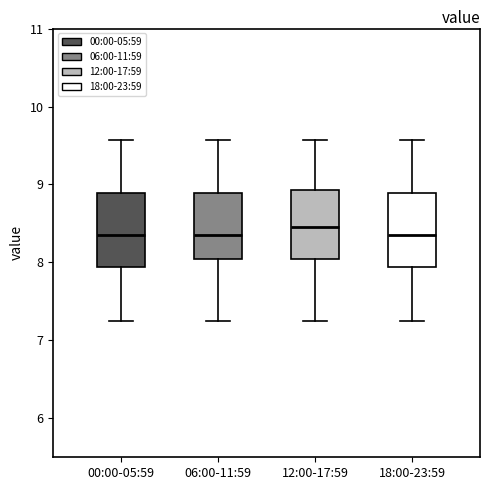

Reading left to right, read every box against the y-axis: the position of its median line, the range the box covers, and the ends of its whiskers. The values are not printed on the chart, so give them approximately, as read against the axis.

00:00-05:59: median 8.4, box 7.9 to 8.9, whiskers 7.3 to 9.6
06:00-11:59: median 8.4, box 8.0 to 8.9, whiskers 7.3 to 9.6
12:00-17:59: median 8.5, box 8.0 to 8.9, whiskers 7.3 to 9.6
18:00-23:59: median 8.4, box 7.9 to 8.9, whiskers 7.3 to 9.6